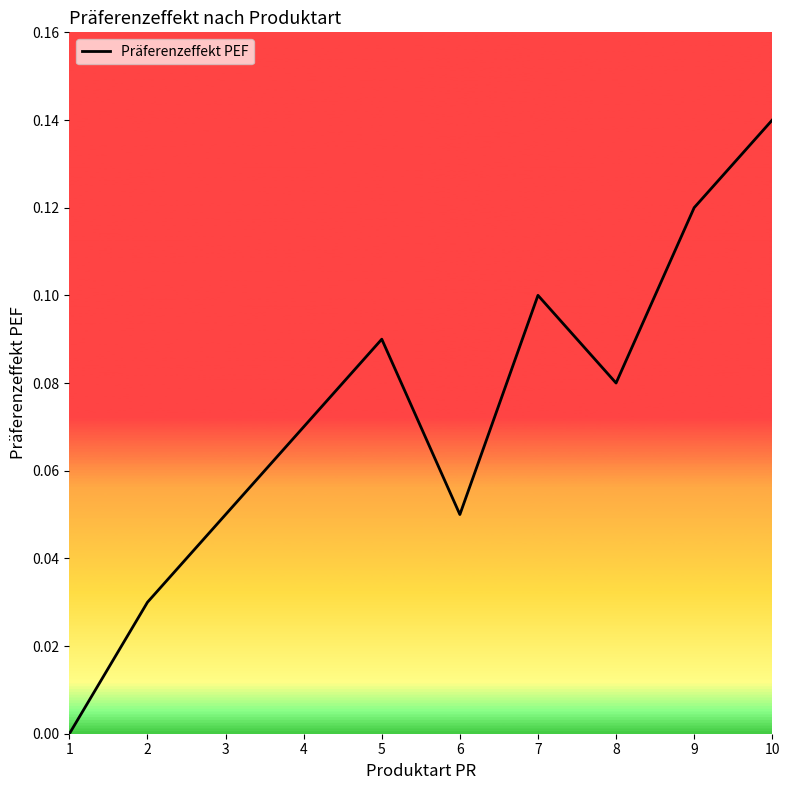

How many lines are shown in the chart?

1